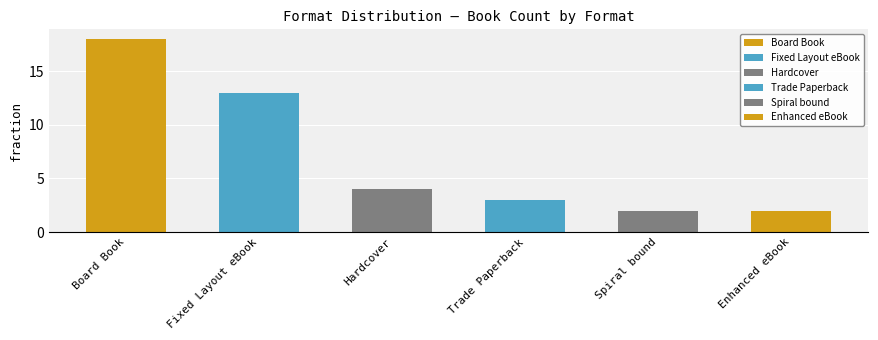

The chart shows a value of 4 at Hardcover. True or false?

True